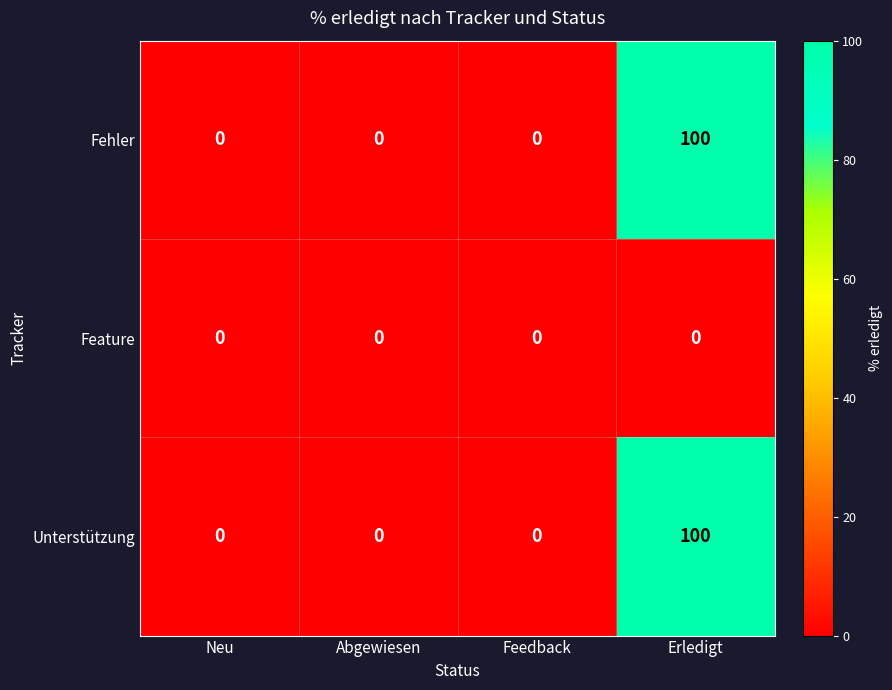

The value of Unterstützung at Abgewiesen is -66. True or false?

False